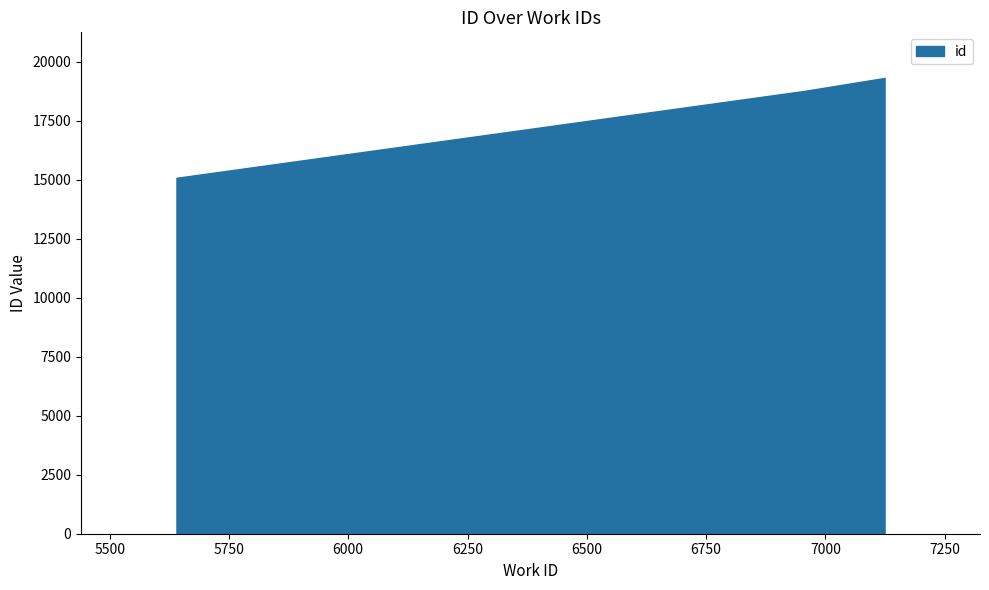

List the labels in order of value, largest first.

7124, 6957, 5640